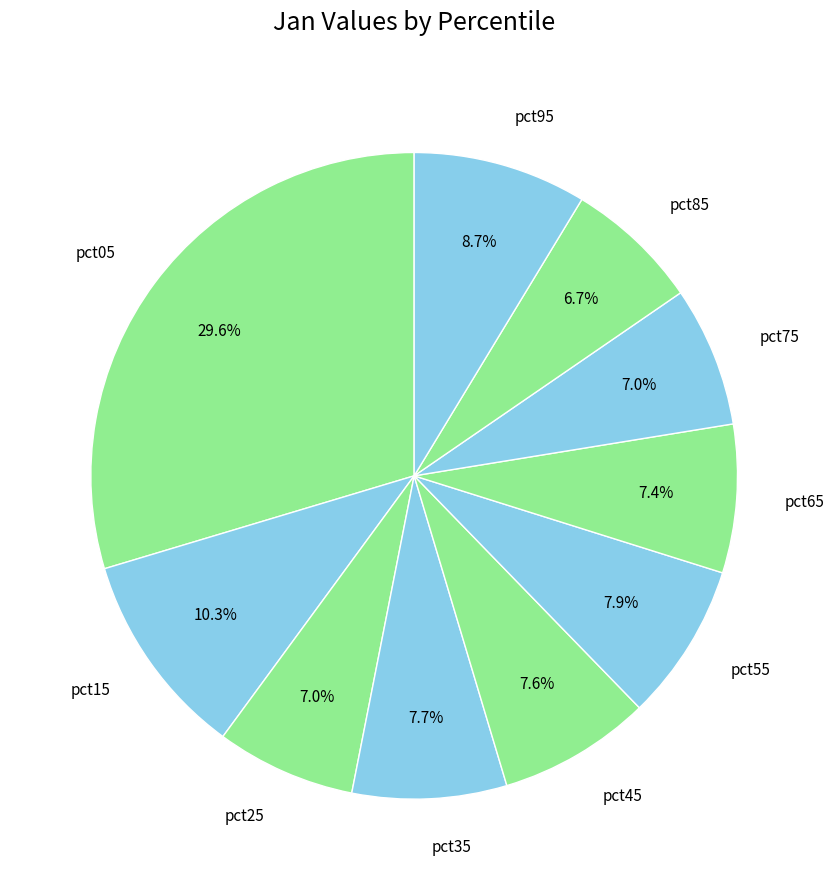

Which has a higher value, pct05 or pct15?

pct05